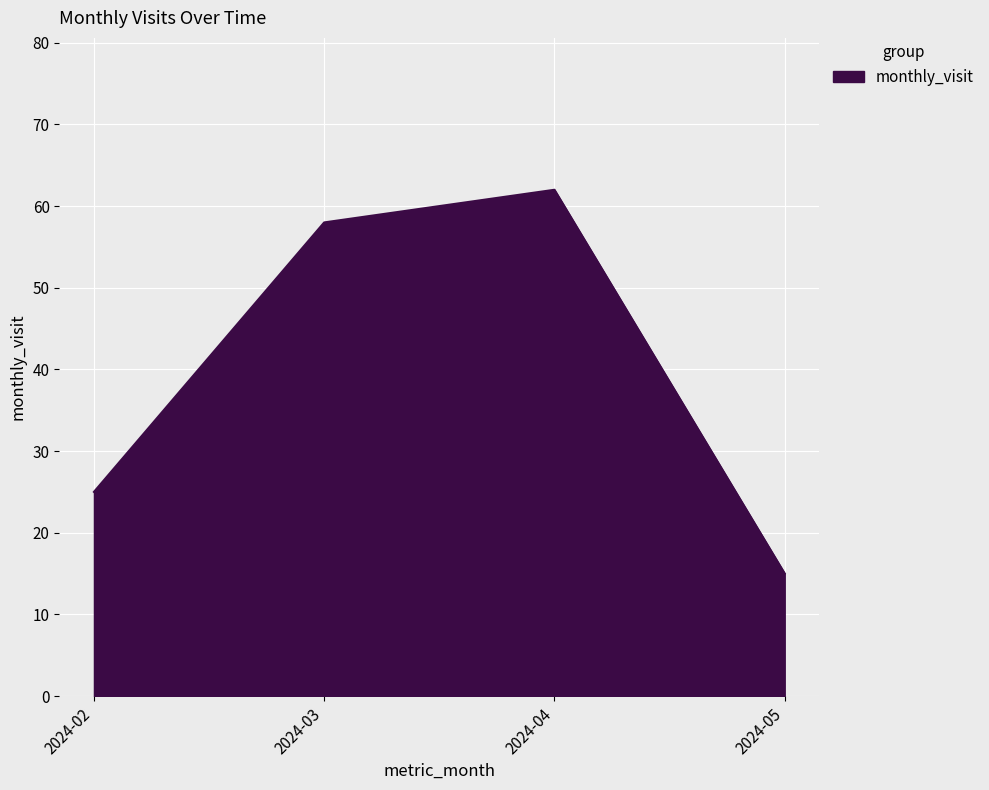

What is the sum of the values at 2024-05 and 2024-03?

73